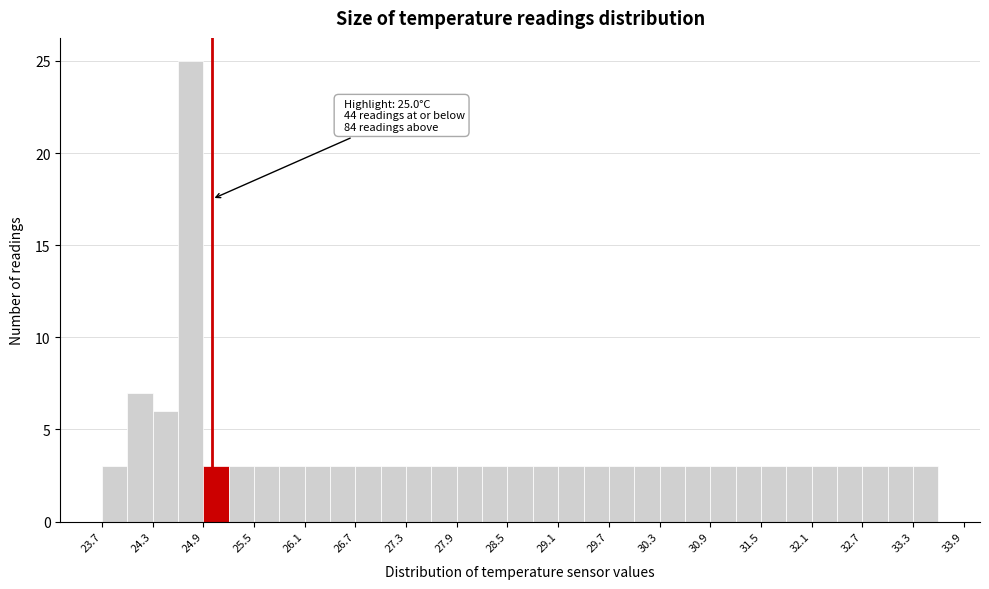

Read against the x-axis, roughly where is the centre of the tallest bar?

24.8